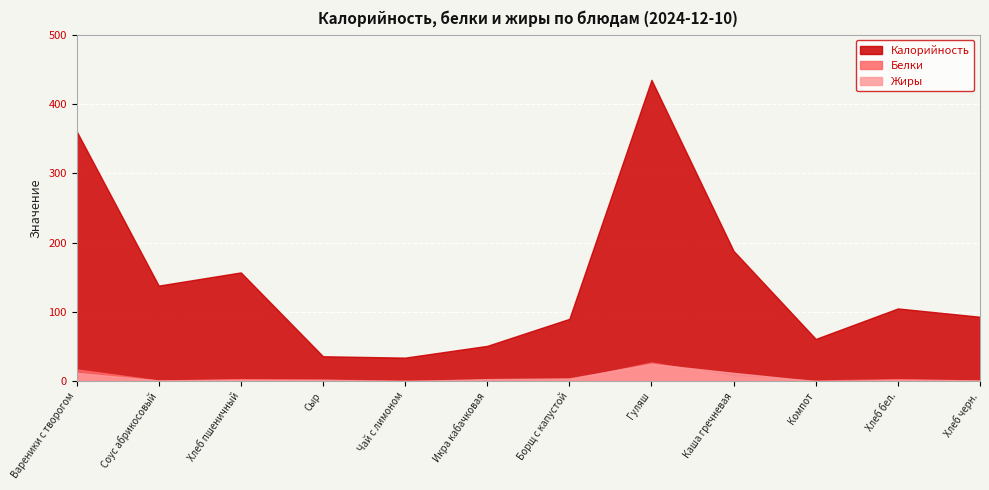

Where does the Жиры series first go above 2?

Вареники с творогом